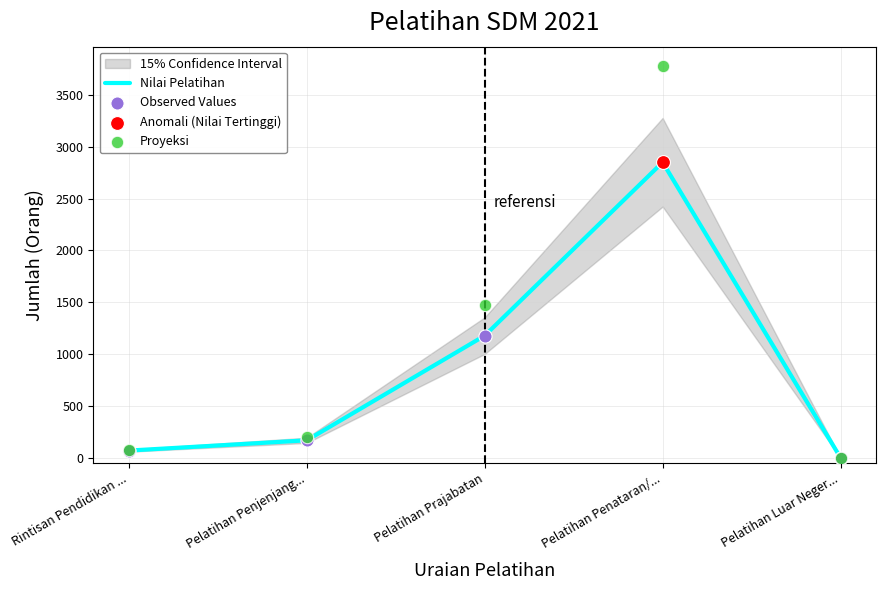

Which category has the highest value in the Nilai Pelatihan series?

Pelatihan Penataran/...